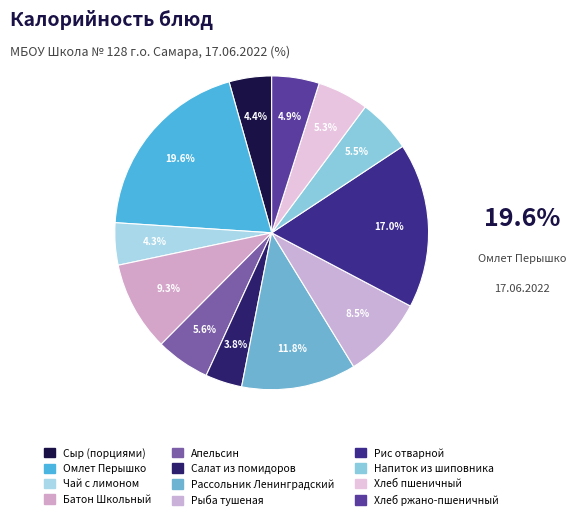

To the nearest percent, what is the difference between the Салат из помидоров and Рыба тушеная slice percentages?

5%